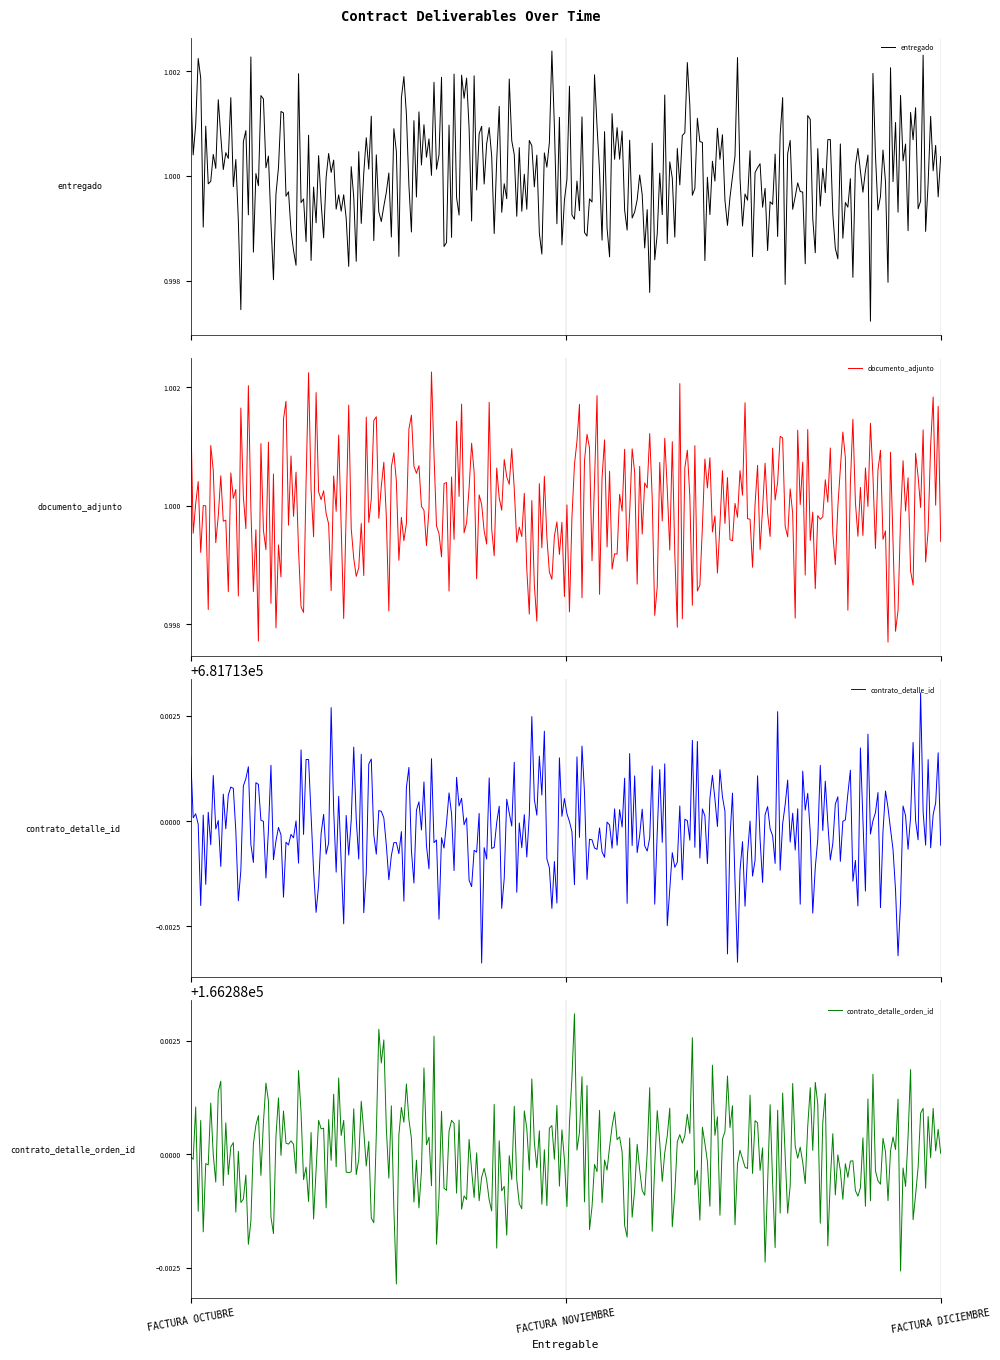

How many distinct data groups are displayed?

4